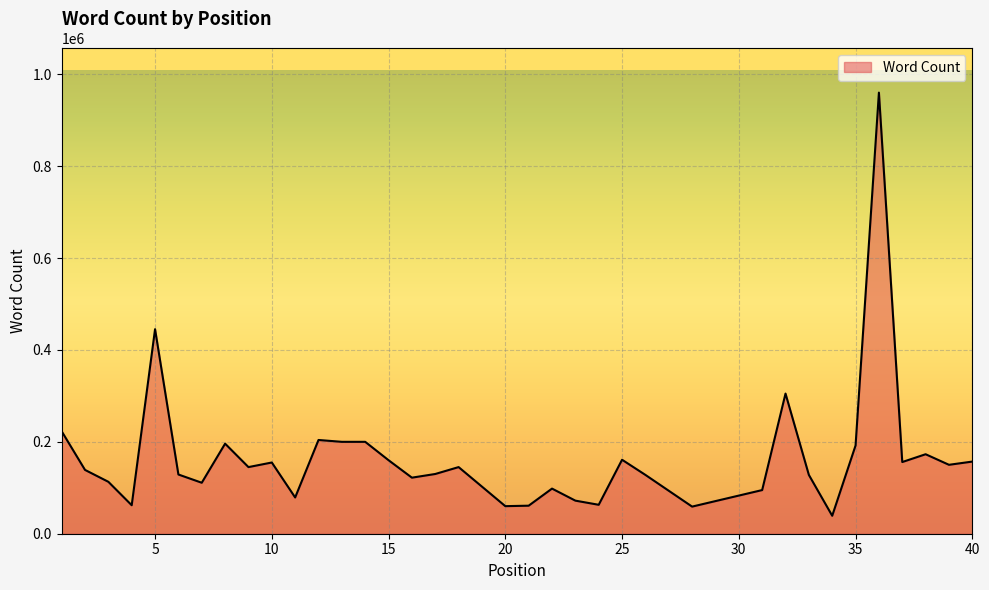

How many distinct data groups are displayed?

1